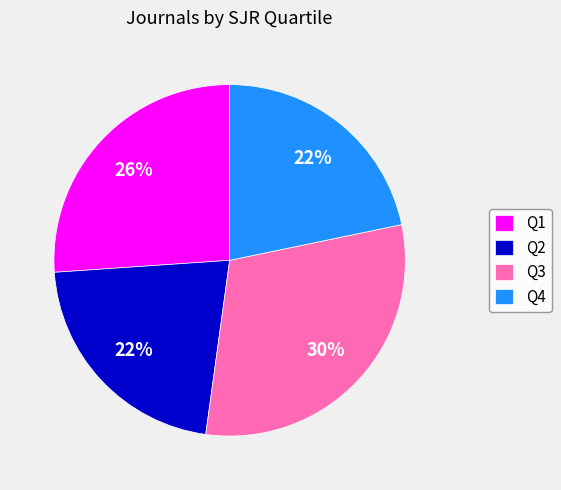

Is Q1 the majority of the pie?

No